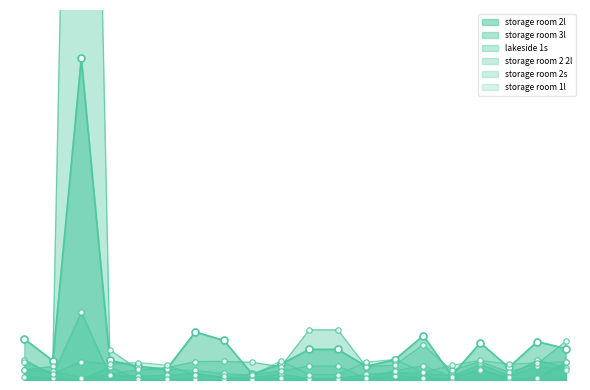

Which series has the largest total across all categories?

lakeside 1s